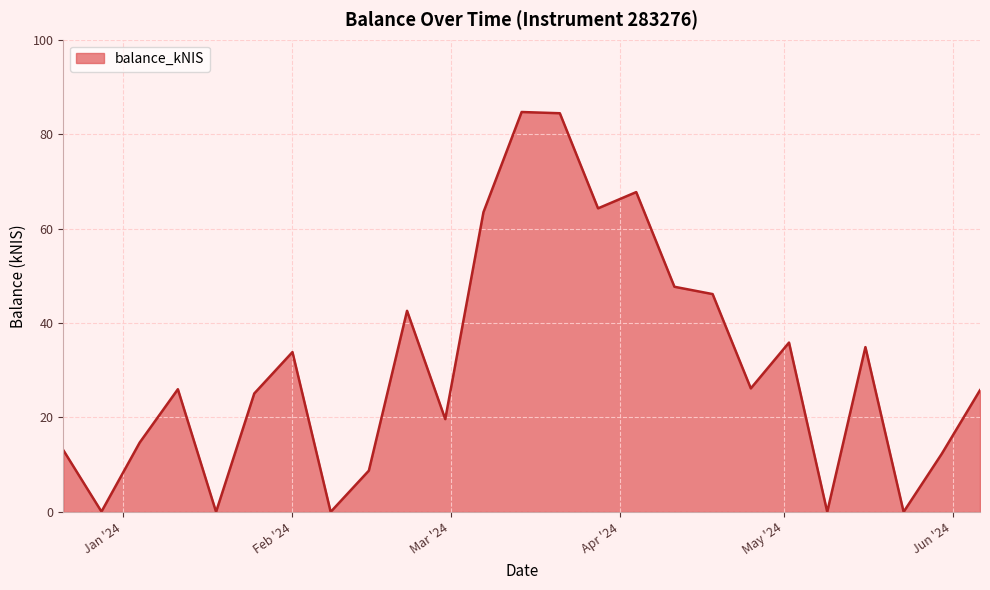

What is the difference between the maximum and minimum values?

84.7